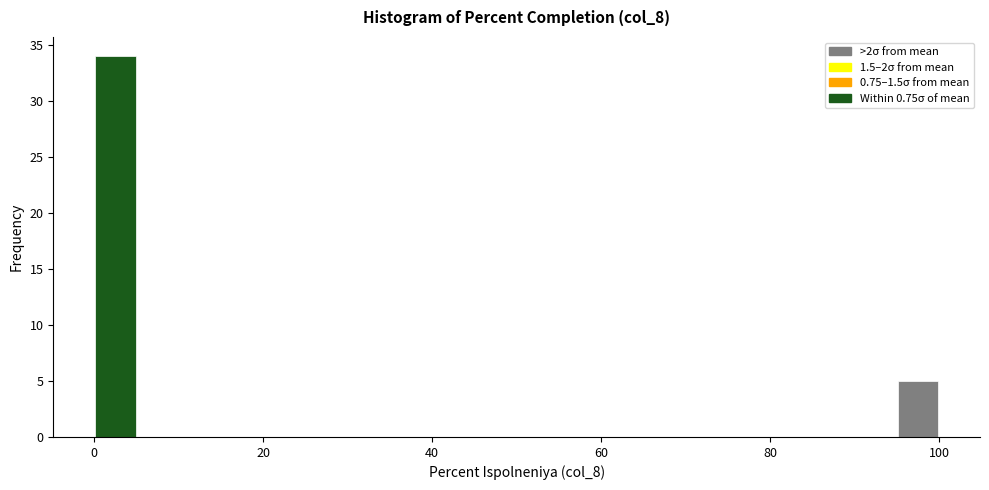

Read against the x-axis, roughly where is the centre of the tallest bar?

2